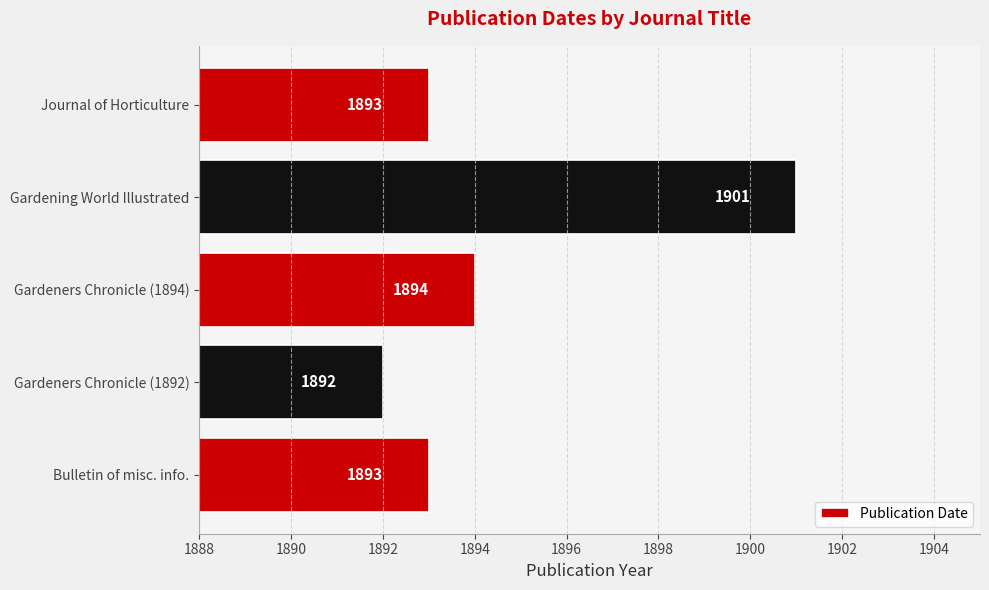

What is the maximum value shown in the chart?

1901